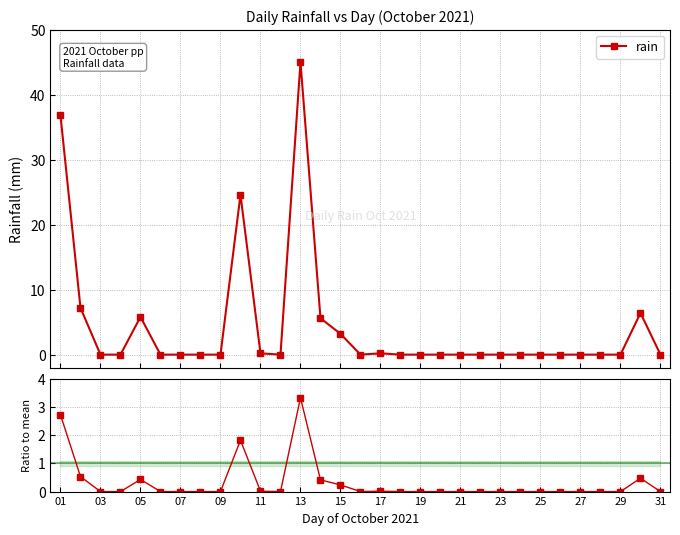

How many interior local peaks does the rain series have?

5